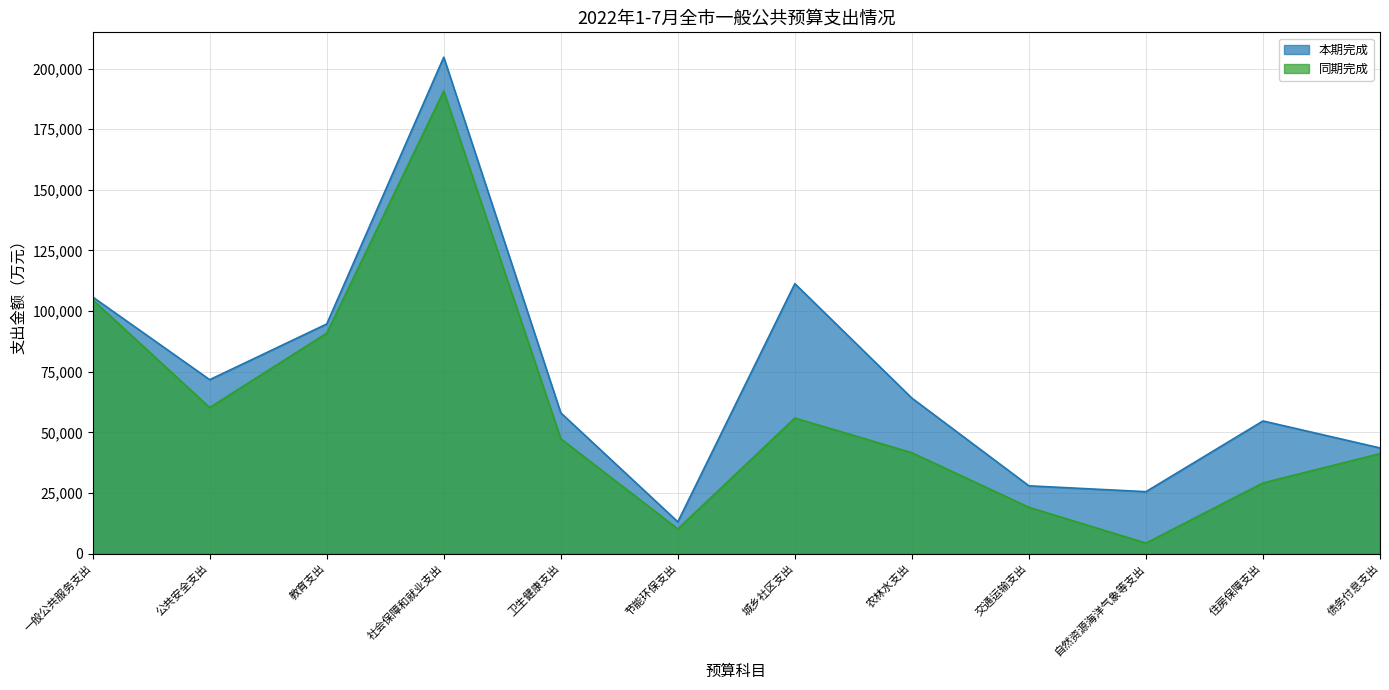

What is the label of the 2nd point from the right?

住房保障支出